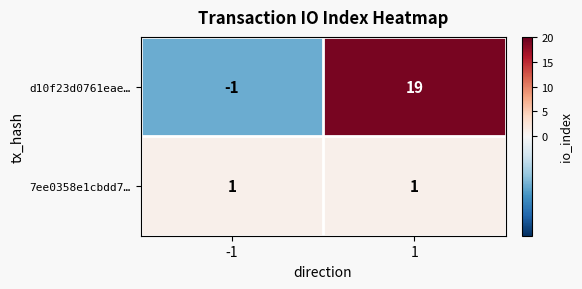

What is the difference between the maximum and minimum values in the d10f23d0761eae… series?

20